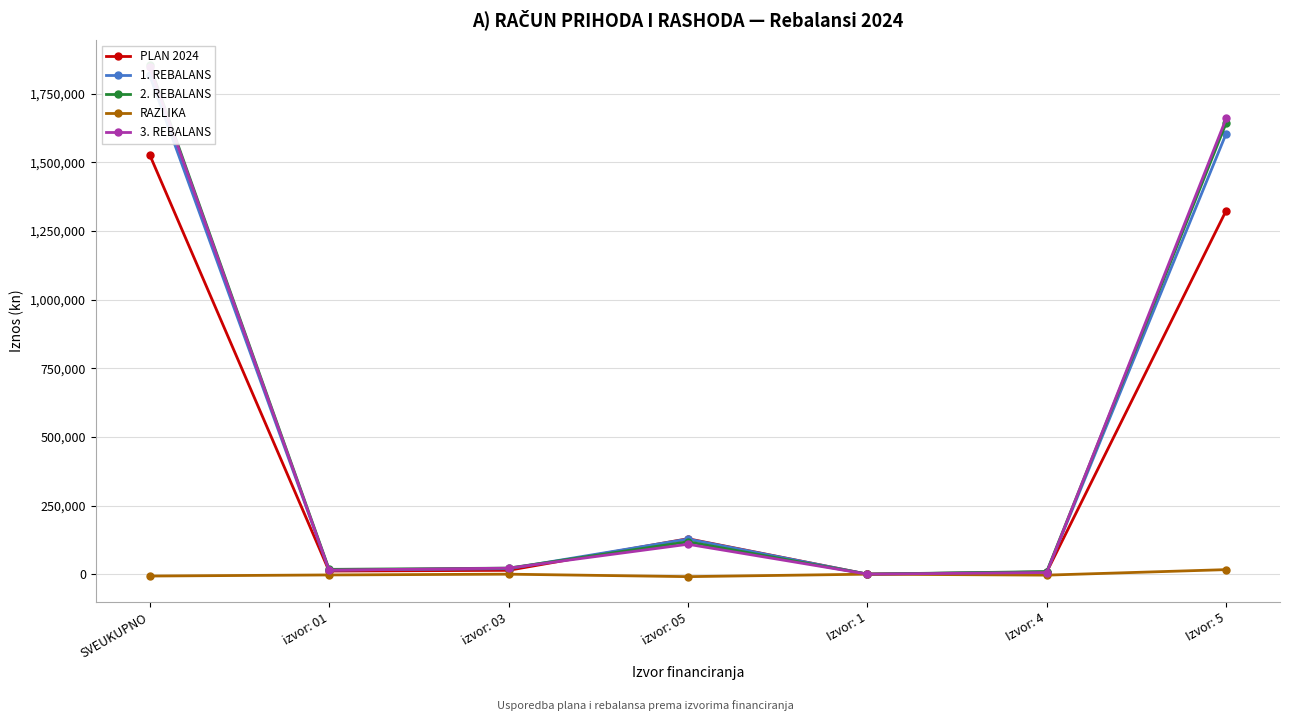

Is it true that PLAN 2024 equals 1324406.0 at Izvor: 5?

True